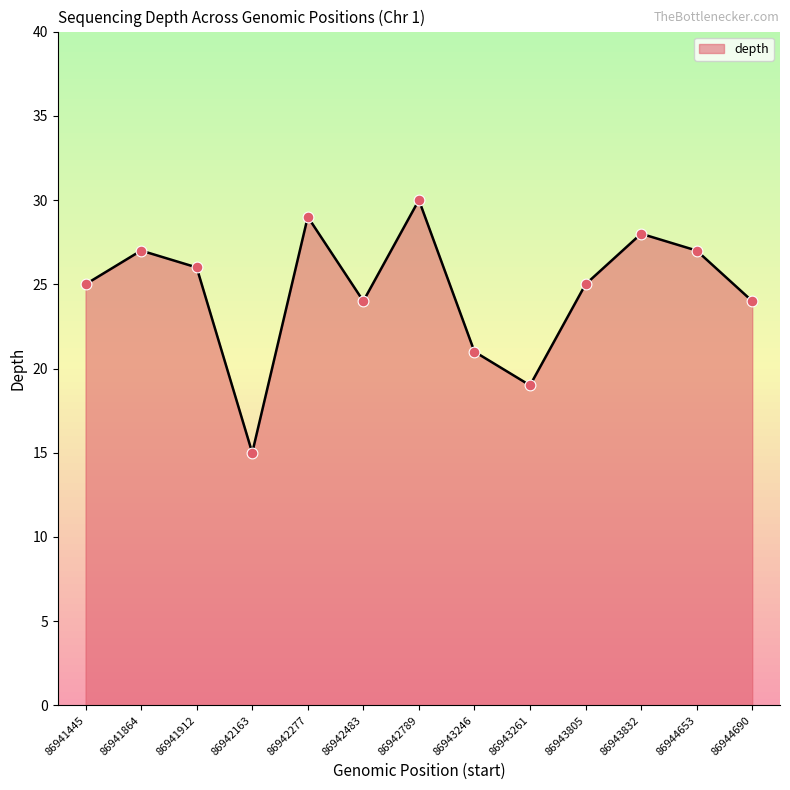

Approximately how many times larger is the value at 86943246 compared to 86941445?

0.8